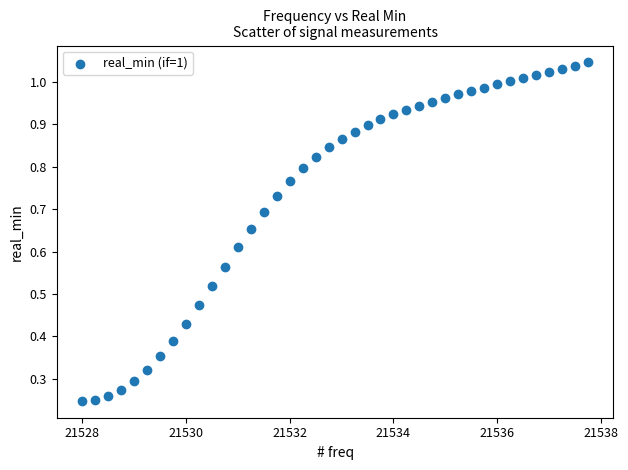

What is the range of X values (max minus min)?

9.8